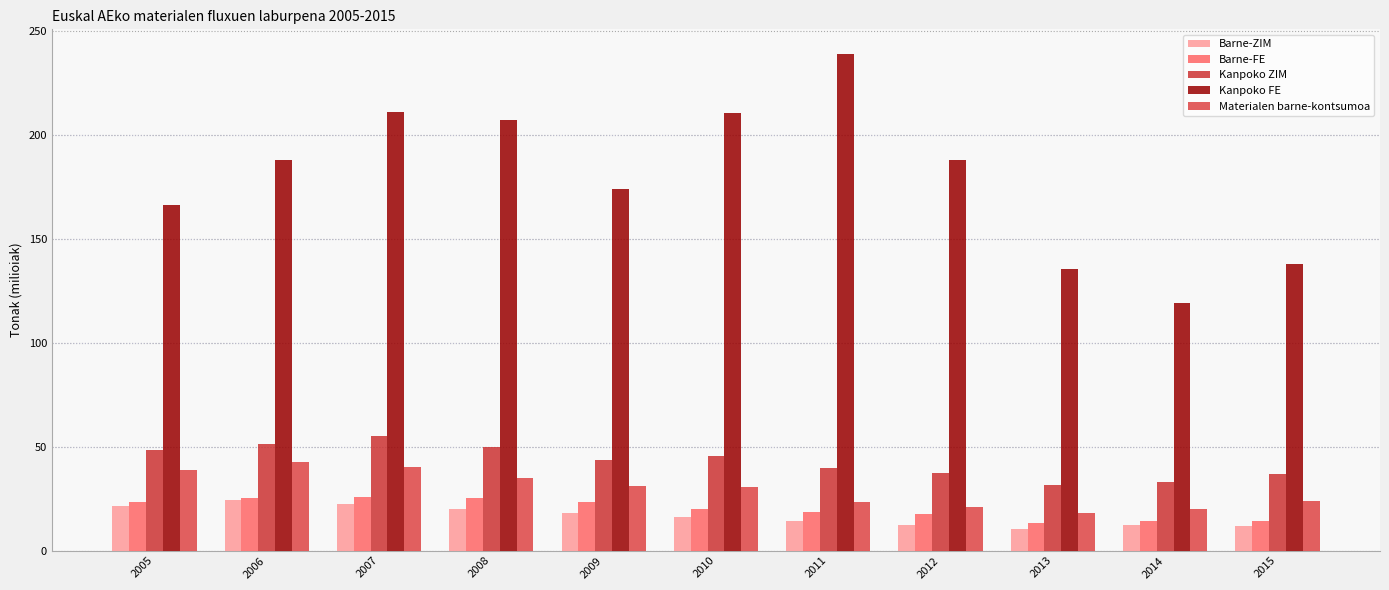

How many values in the Barne-FE series exceed 20?

6